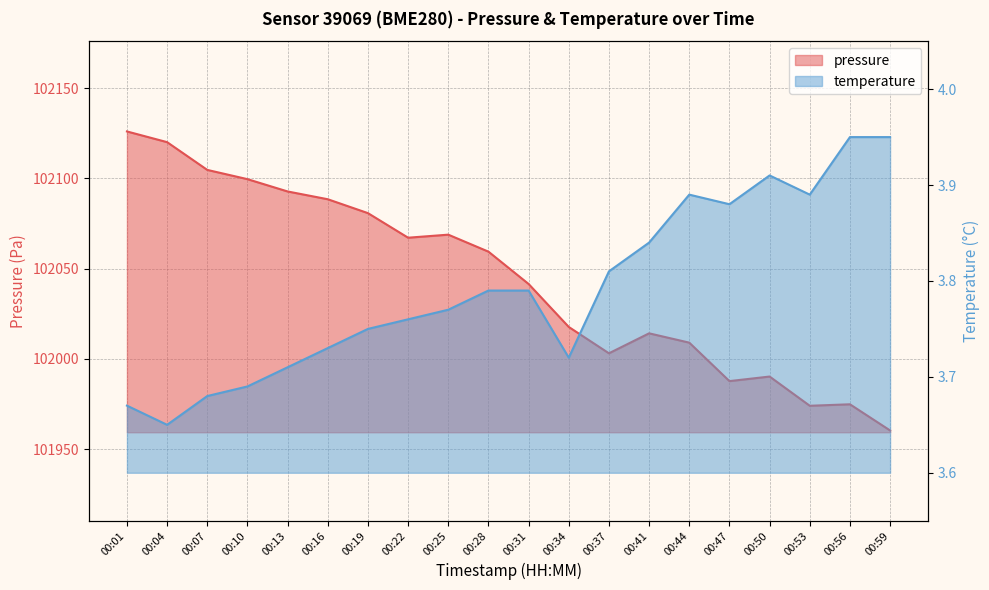

Is it true that pressure equals 102126.1 at 00:01?

True